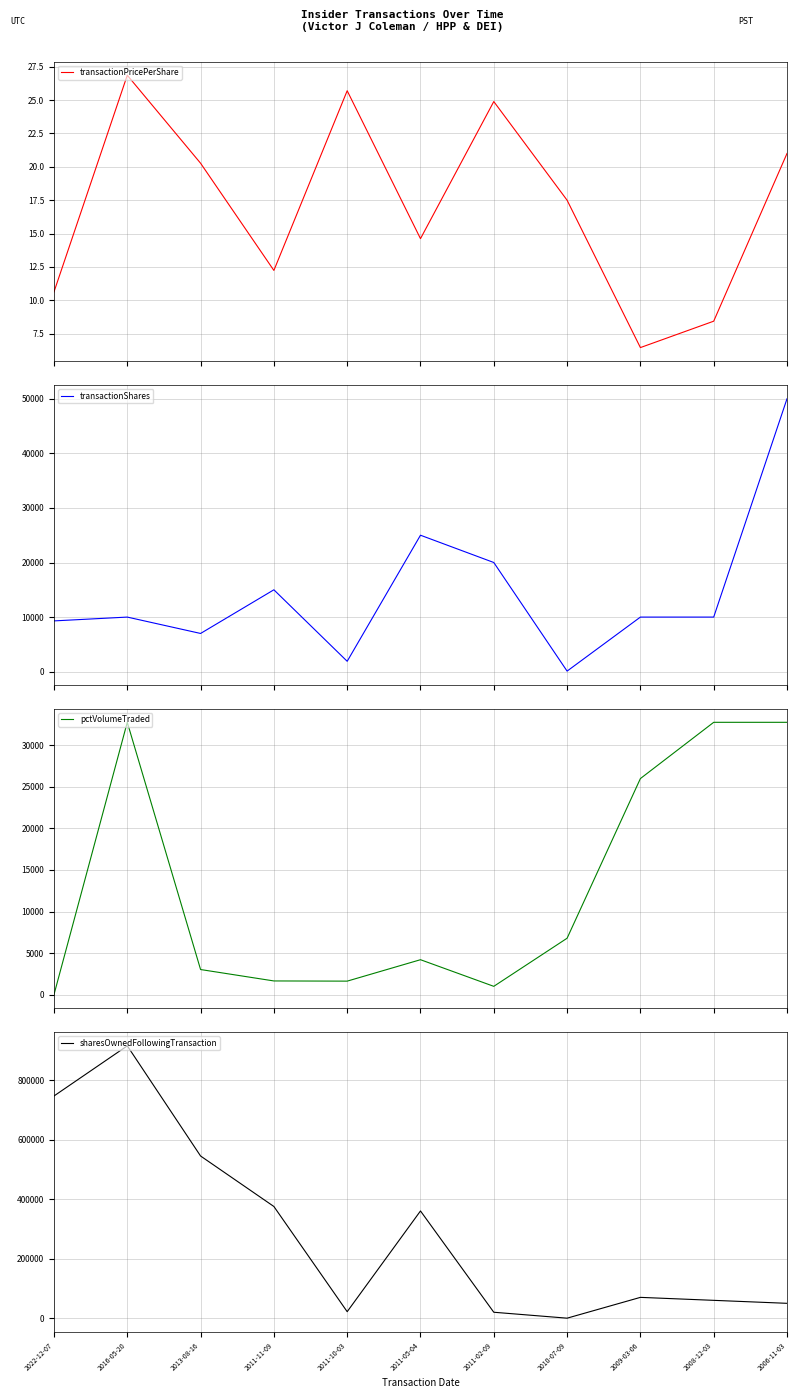

What is the average value of the sharesOwnedFollowingTransaction series?

287665